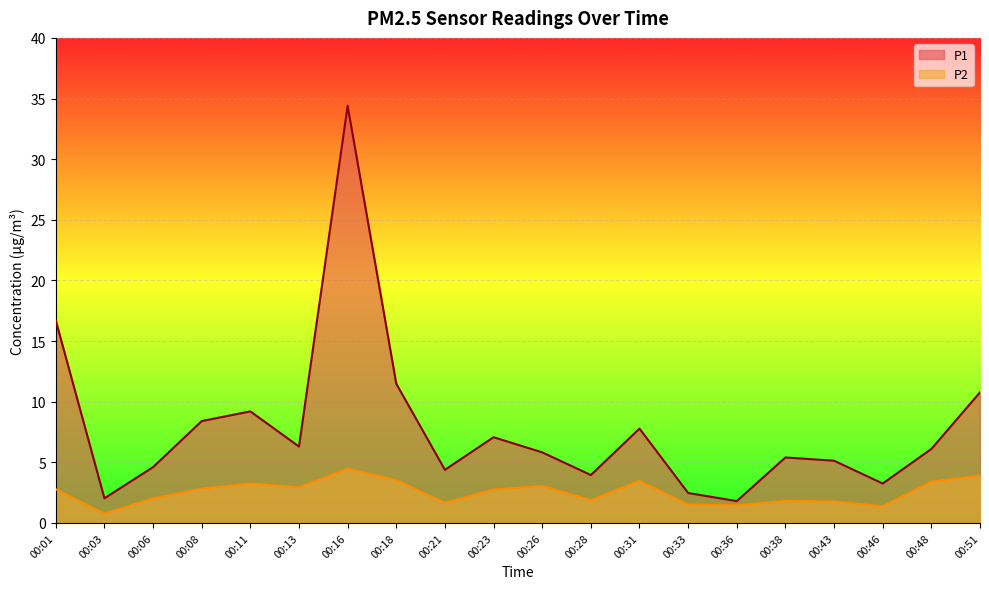

At which label does P2 reach its peak?

00:16